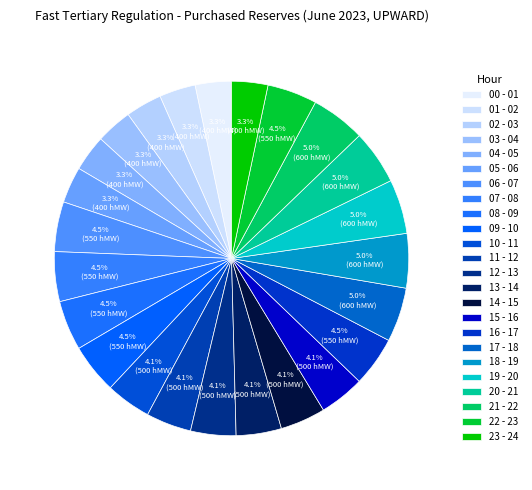

To the nearest percent, what portion does 07 - 08 represent?

5%